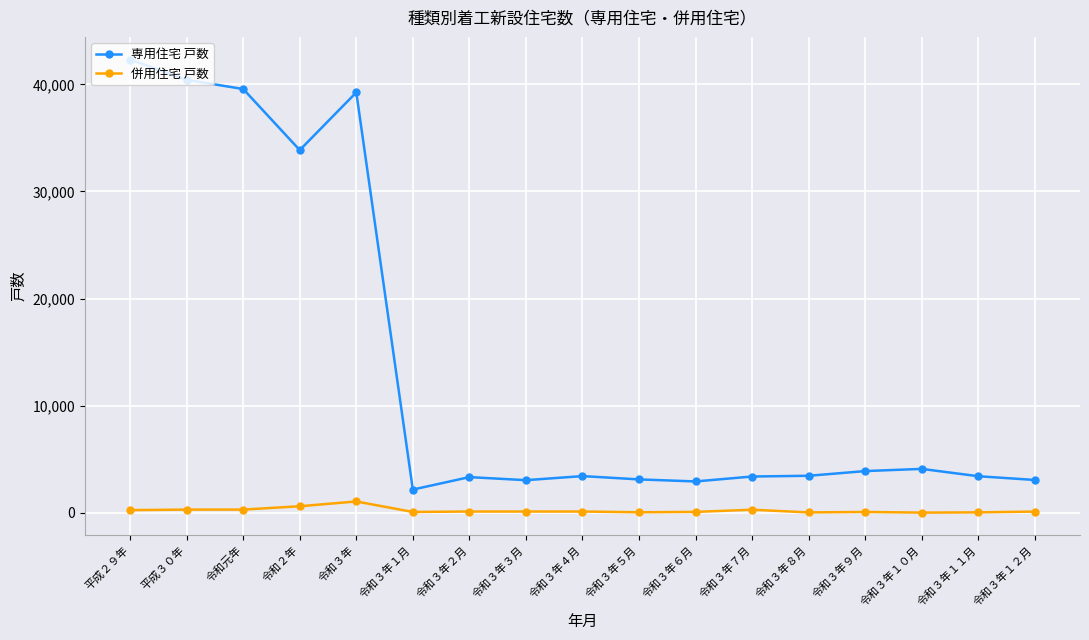

True or false: 併用住宅 戸数 has more than 2 points higher than both neighbors.

True